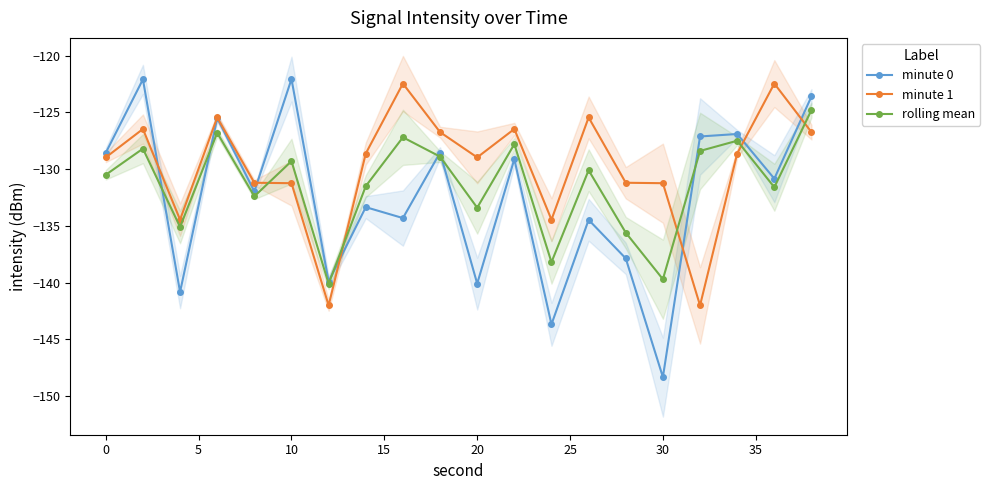

What is the average value of the minute 1 series?

-129.8